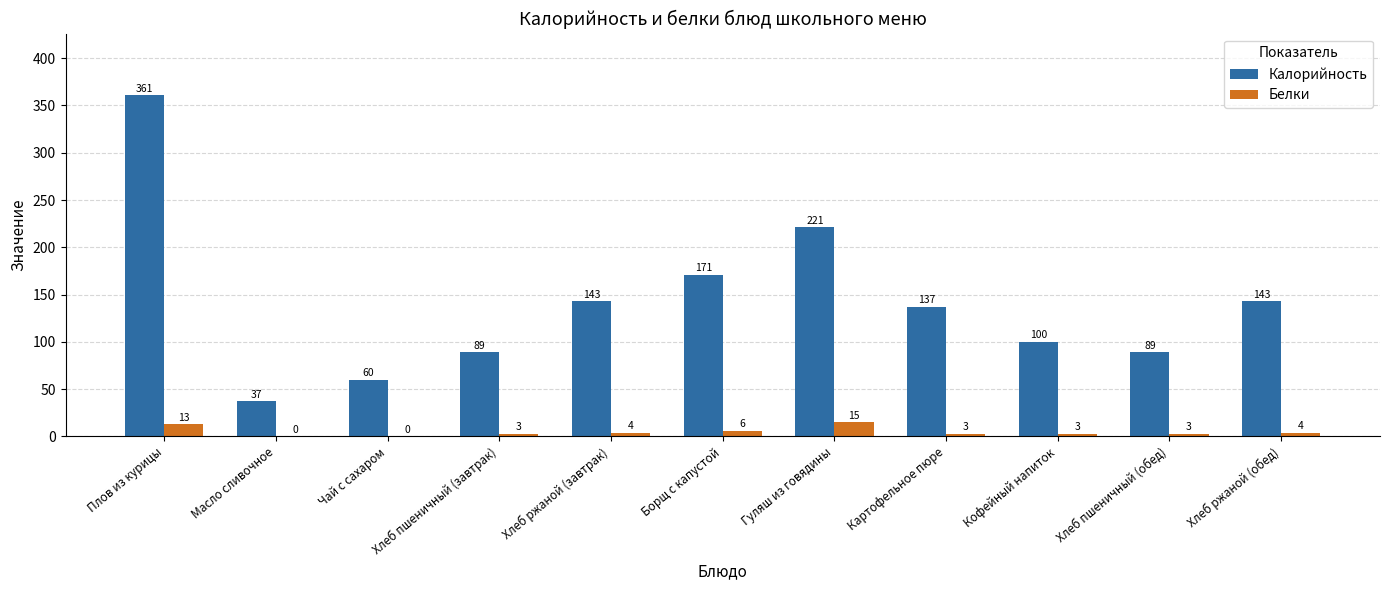

What is the spread (max minus min) of values at Хлеб ржаной (завтрак)?

139